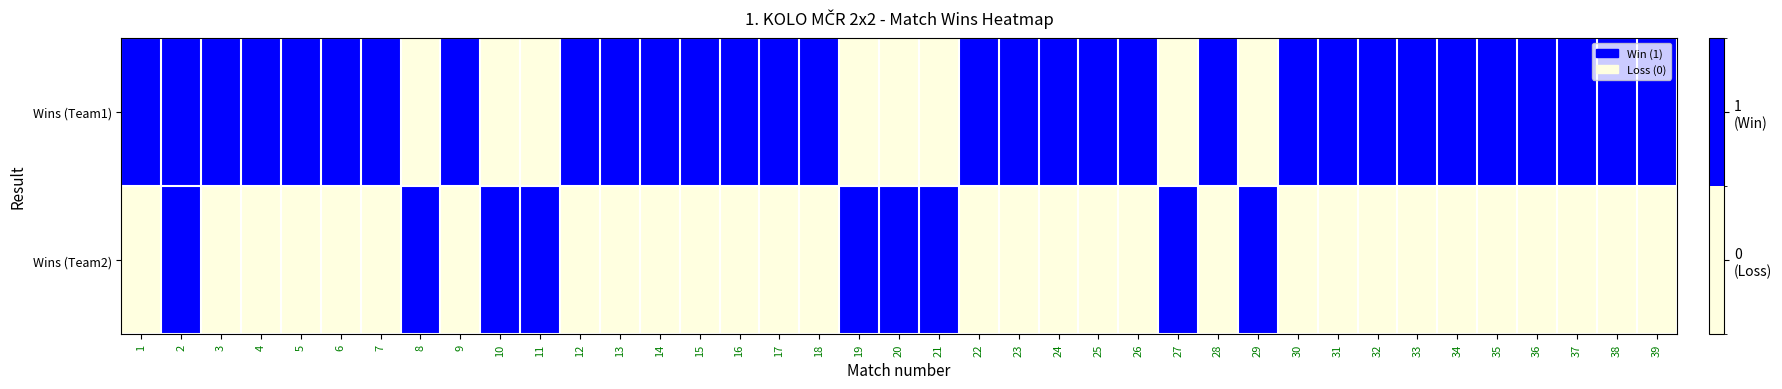

Rank the series by their average value, from highest to lowest.

Wins (Team1), Wins (Team2)